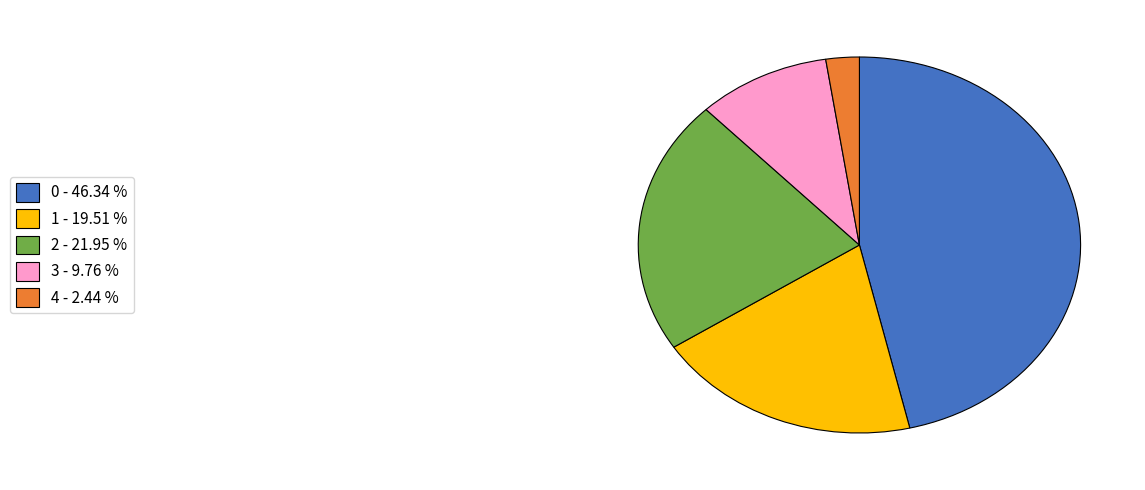

What is the ratio of the value at 0 - 46.34 % to the value at 2 - 21.95 %?

2.1